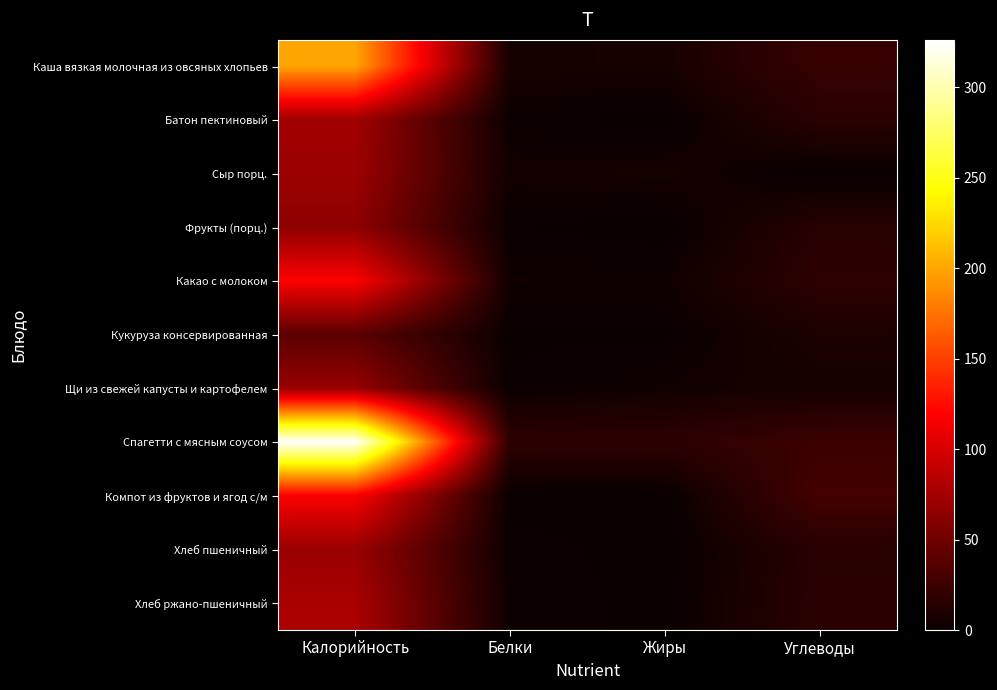

Which label corresponds to the largest value in the chart?

Калорийность